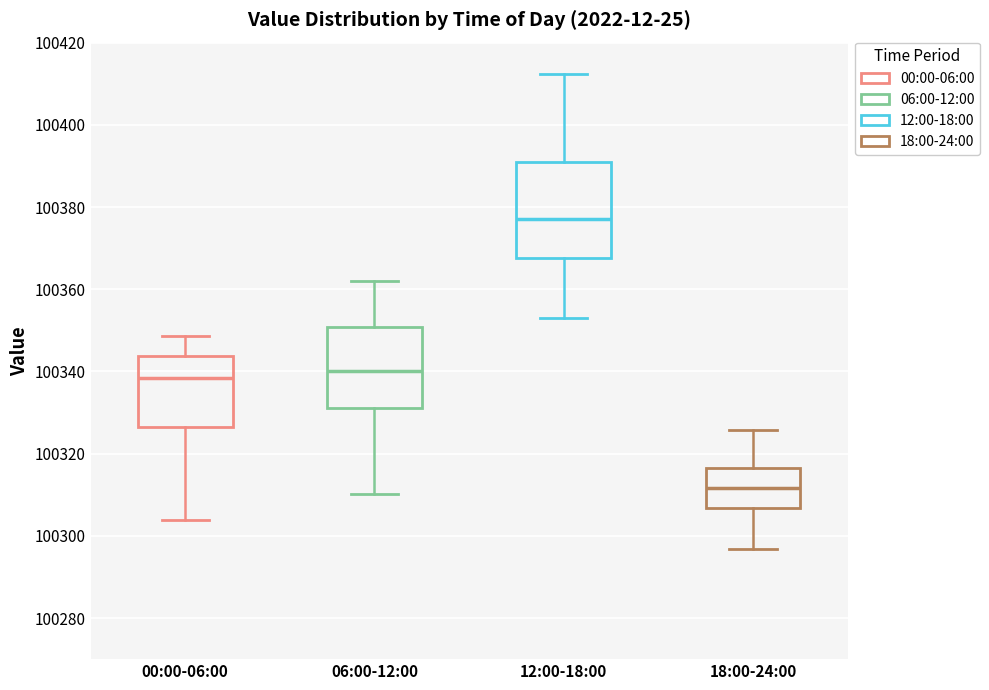

Reading left to right, transcribe this box plot: for each box, give where its median line is, the range the box spans, and where its two whiskers end, as read against the y-axis. The values are not printed on the chart, so give them approximately, as read against the axis.

00:00-06:00: median 100338, box 100326 to 100344, whiskers 100304 to 100348
06:00-12:00: median 100340, box 100332 to 100350, whiskers 100310 to 100362
12:00-18:00: median 100378, box 100368 to 100392, whiskers 100354 to 100412
18:00-24:00: median 100312, box 100306 to 100316, whiskers 100296 to 100326